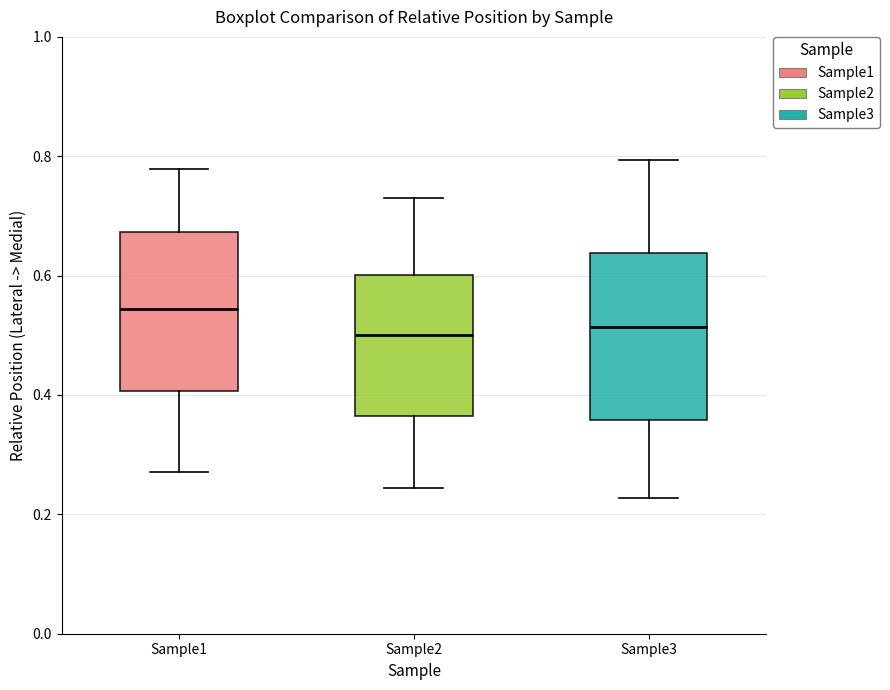

Reading left to right, read every box against the y-axis: the position of its median line, the range the box covers, and the ends of its whiskers. The values are not printed on the chart, so give them approximately, as read against the axis.

Sample1: median 0.54, box 0.40 to 0.68, whiskers 0.28 to 0.78
Sample2: median 0.50, box 0.36 to 0.60, whiskers 0.24 to 0.74
Sample3: median 0.52, box 0.36 to 0.64, whiskers 0.22 to 0.80